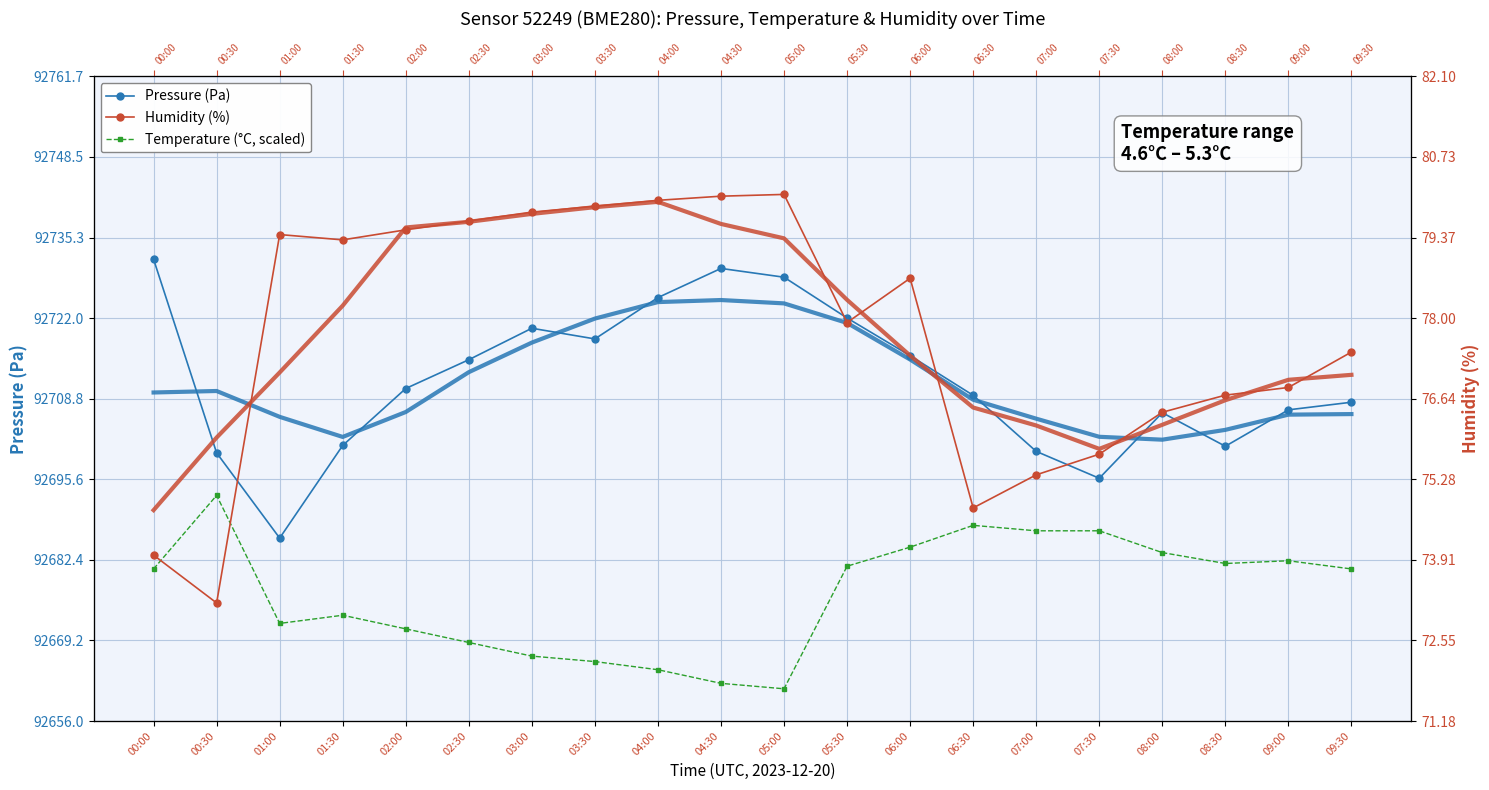

At which label is Humidity (%) closest to 76?

07:30